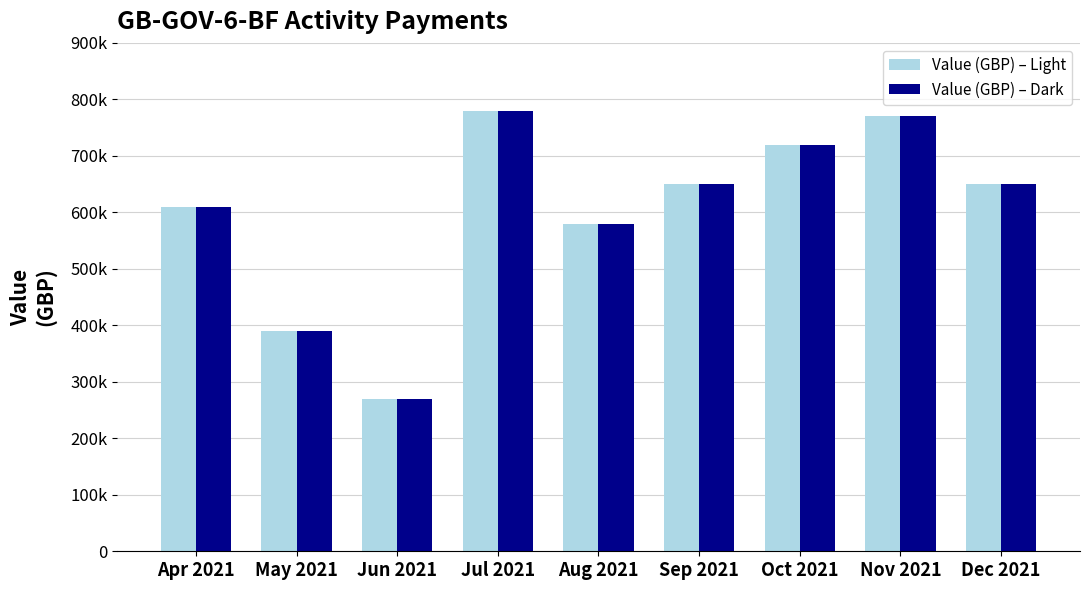

Which has a higher value, Nov 2021 or Oct 2021?

Nov 2021